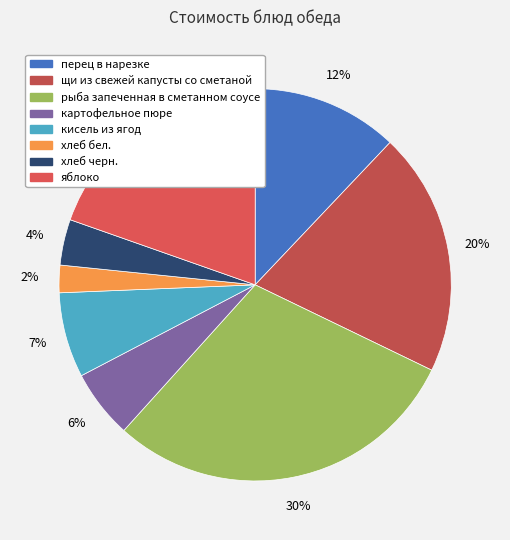

Rank the categories by value from lowest to highest.

хлеб бел., хлеб черн., картофельное пюре, кисель из ягод, перец в нарезке, яблоко, щи из свежей капусты со сметаной, рыба запеченная в сметанном соусе